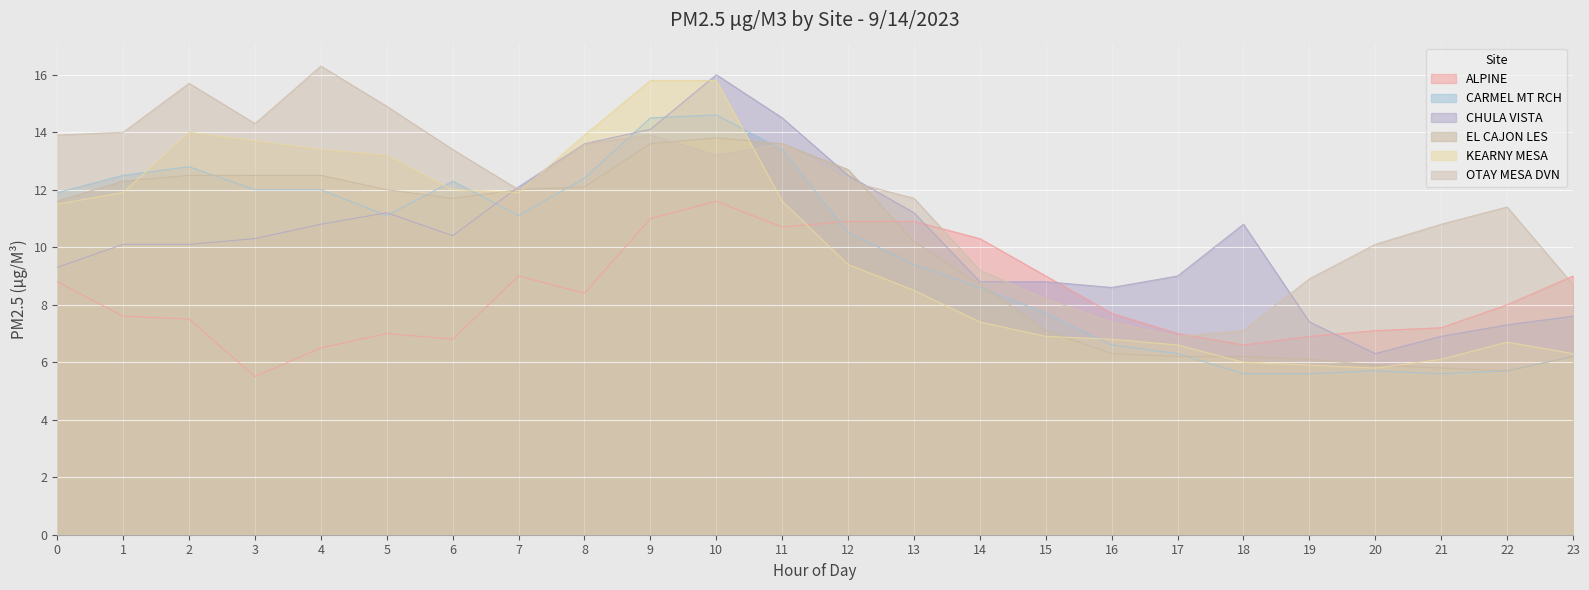

Reading right to left, transcribe all the data shown in this chart.

ALPINE: 23=9.0	22=8.0	21=7.2	20=7.1	19=6.9	18=6.6	17=7.0	16=7.7	15=9.0	14=10.3	13=10.9	12=10.9	11=10.7	10=11.6	9=11.0	8=8.4	7=9.0	6=6.8	5=7.0	4=6.5	3=5.5	2=7.5	1=7.6	0=8.8
CARMEL MT RCH: 23=6.2	22=5.7	21=5.6	20=5.7	19=5.6	18=5.6	17=6.3	16=6.6	15=7.7	14=8.6	13=9.4	12=10.5	11=13.4	10=14.6	9=14.5	8=12.4	7=11.1	6=12.3	5=11.1	4=12.0	3=12.0	2=12.8	1=12.5	0=11.9
CHULA VISTA: 23=7.6	22=7.3	21=6.9	20=6.3	19=7.4	18=10.8	17=9.0	16=8.6	15=8.8	14=8.8	13=11.2	12=12.5	11=14.5	10=16.0	9=14.1	8=13.6	7=12.1	6=10.4	5=11.2	4=10.8	3=10.3	2=10.1	1=10.1	0=9.3
EL CAJON LES: 23=6.2	22=5.7	21=5.8	20=5.9	19=6.1	18=6.2	17=6.2	16=6.3	15=7.1	14=8.7	13=10.2	12=12.7	11=13.6	10=13.8	9=13.6	8=12.1	7=12.0	6=11.7	5=12.0	4=12.5	3=12.5	2=12.5	1=12.3	0=11.6
KEARNY MESA: 23=6.3	22=6.7	21=6.1	20=5.8	19=5.9	18=6.0	17=6.6	16=6.8	15=6.9	14=7.4	13=8.5	12=9.4	11=11.6	10=15.8	9=15.8	8=13.9	7=11.9	6=12.0	5=13.2	4=13.4	3=13.7	2=14.0	1=11.9	0=11.5
OTAY MESA DVN: 23=8.7	22=11.4	21=10.8	20=10.1	19=8.9	18=7.1	17=6.9	16=7.4	15=8.2	14=9.2	13=11.7	12=12.3	11=13.6	10=13.2	9=13.9	8=13.6	7=12.0	6=13.4	5=14.9	4=16.3	3=14.3	2=15.7	1=14.0	0=13.9